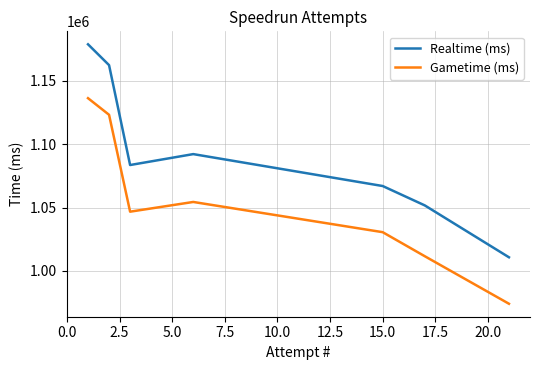

What is the difference between the second highest and minimum values in the Gametime (ms) series?

149067